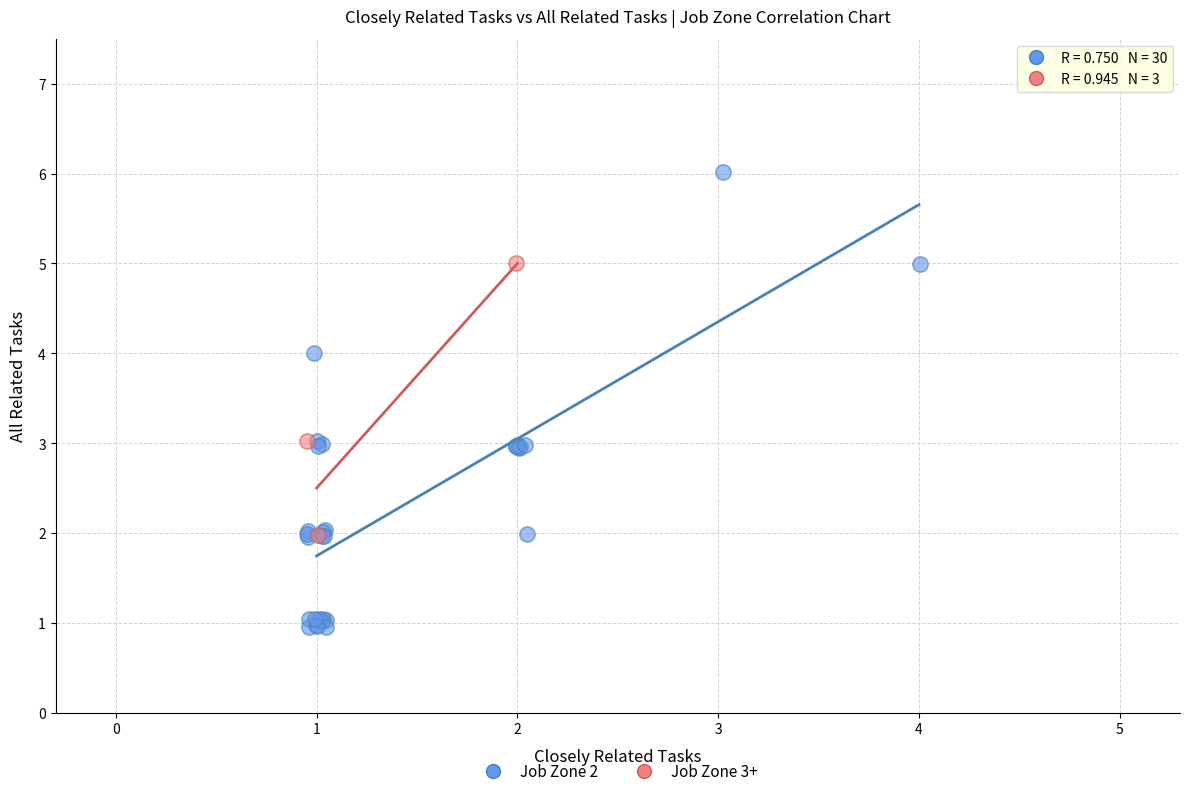

Which series reaches the maximum Y coordinate?

Job Zone 2